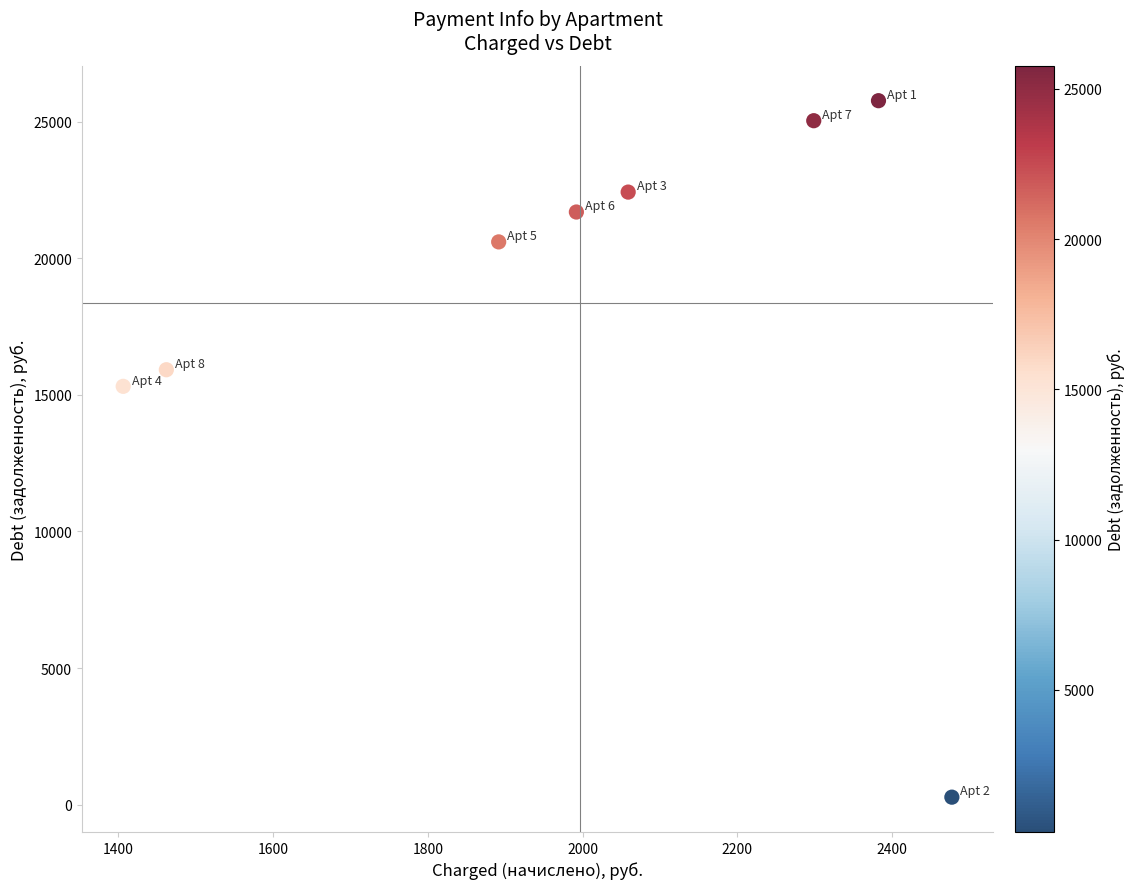

What is the average Y value?

18375.7